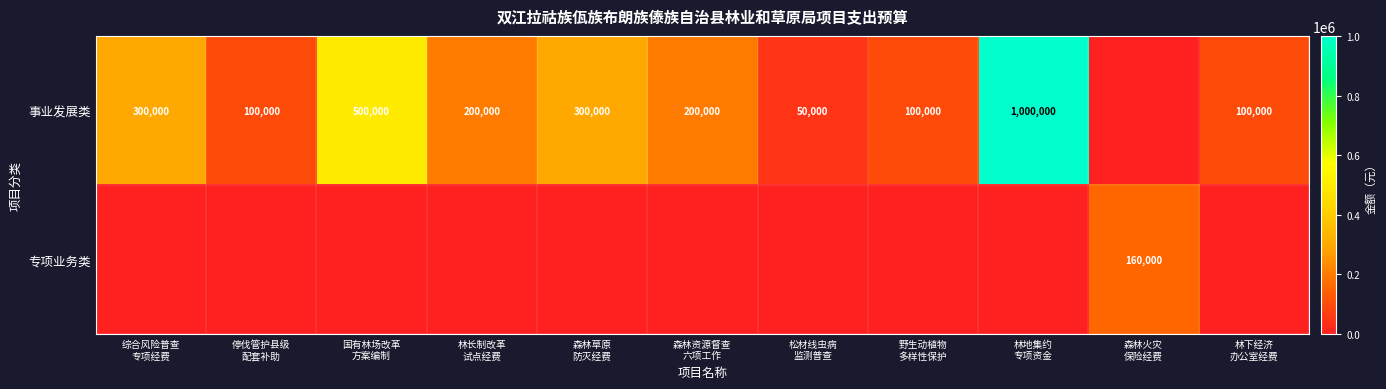

Which series changed the most between 森林资源督查 六项工作 and 林下经济 办公室经费?

事业发展类